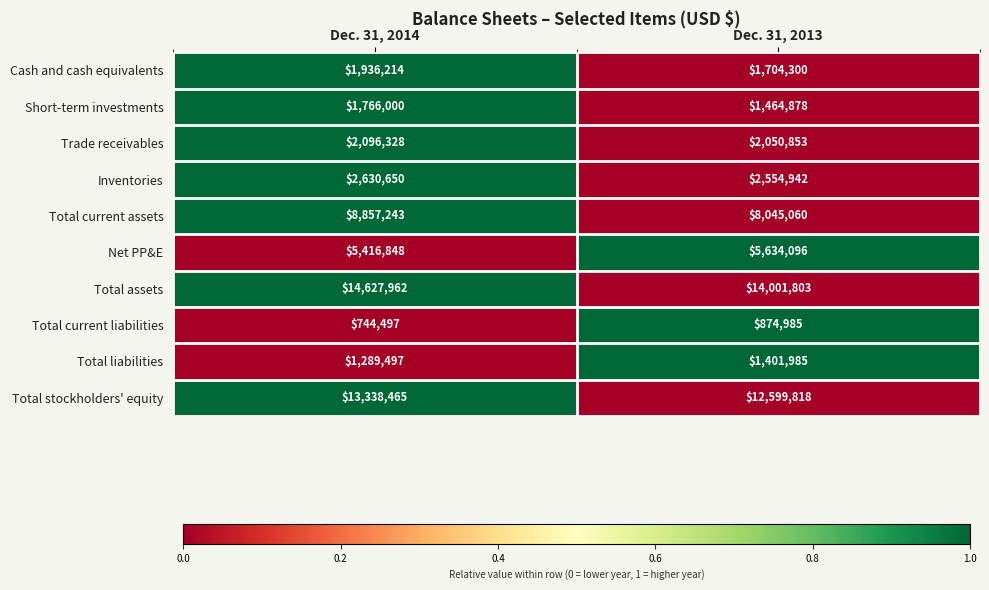

Rank the series at Dec. 31, 2014 from lowest to highest value.

Total current liabilities, Total liabilities, Short-term investments, Cash and cash equivalents, Trade receivables, Inventories, Net PP&E, Total current assets, Total stockholders' equity, Total assets